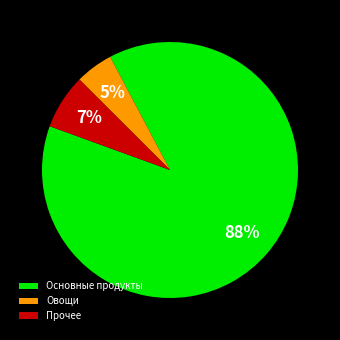

Does any single category account for the majority?

Yes